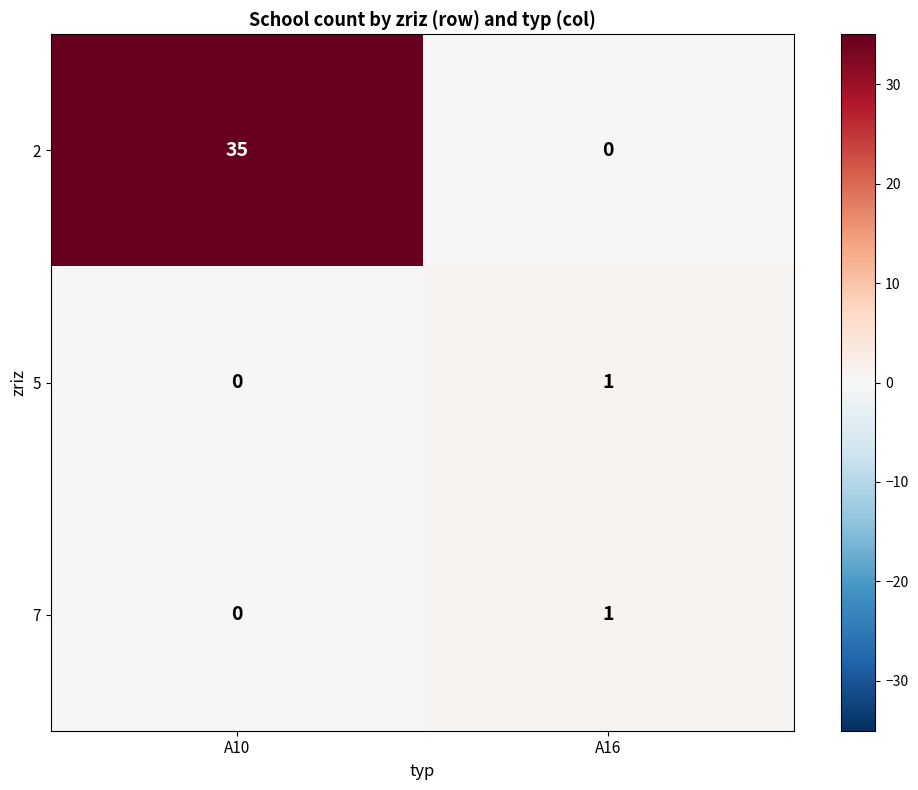

List the labels in order of 2 value, smallest first.

A16, A10